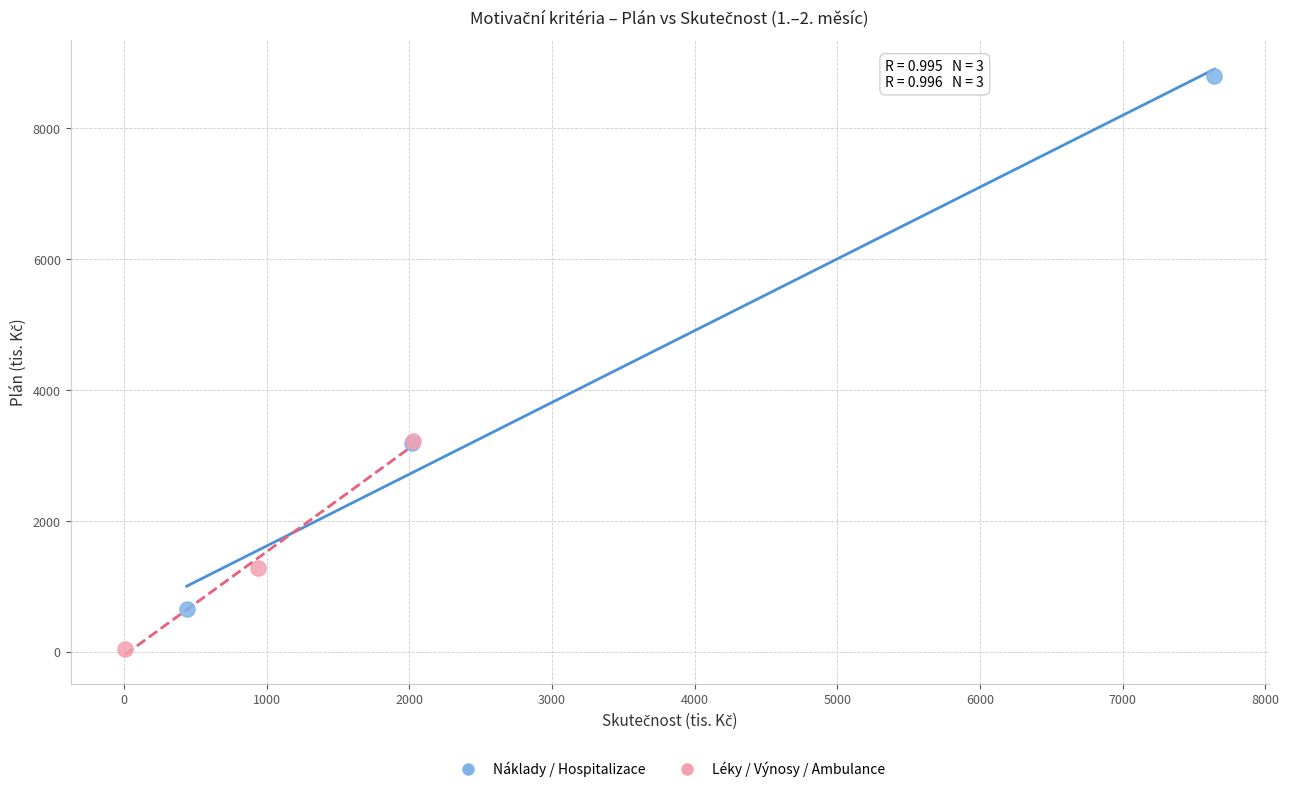

Which series contains the lowest Y value?

Léky / Výnosy / Ambulance